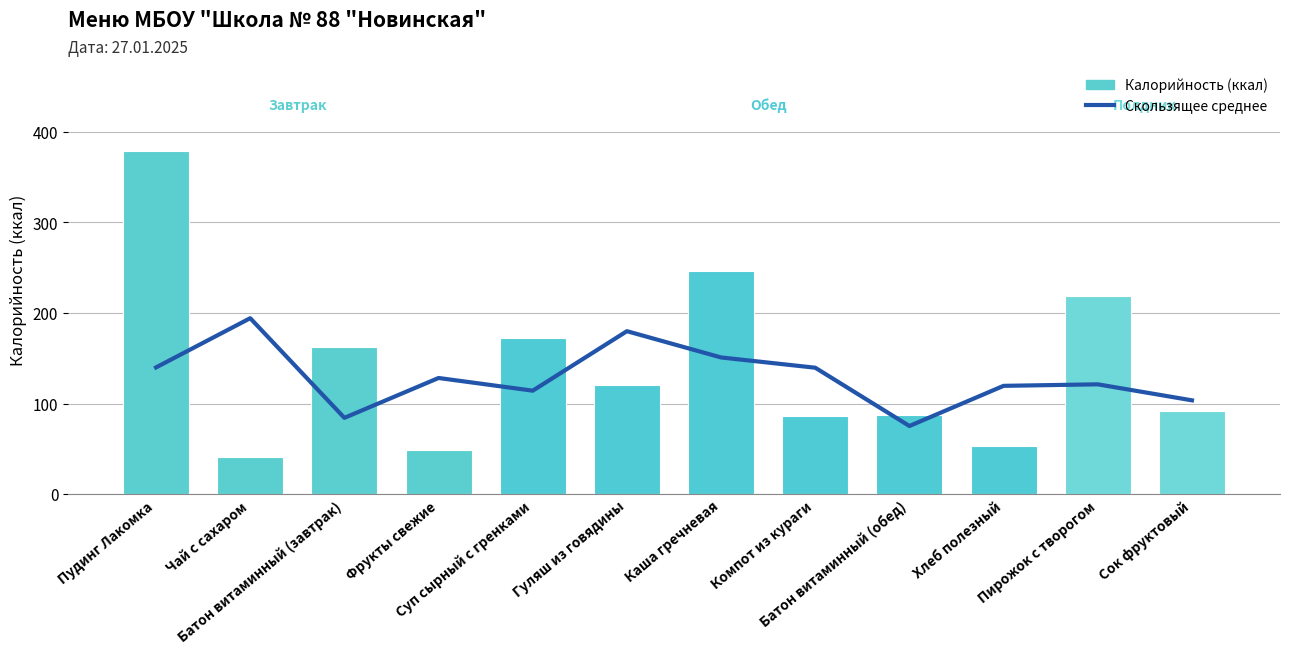

What is the label of the 3rd bar from the left?

Батон витаминный (завтрак)